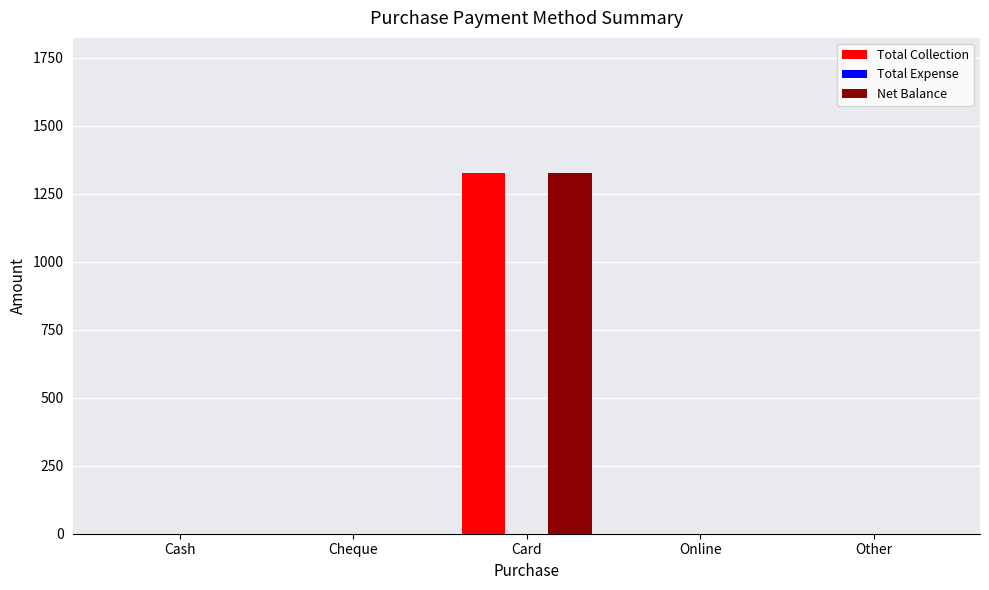

What is the sum of all Total Collection values?

1325